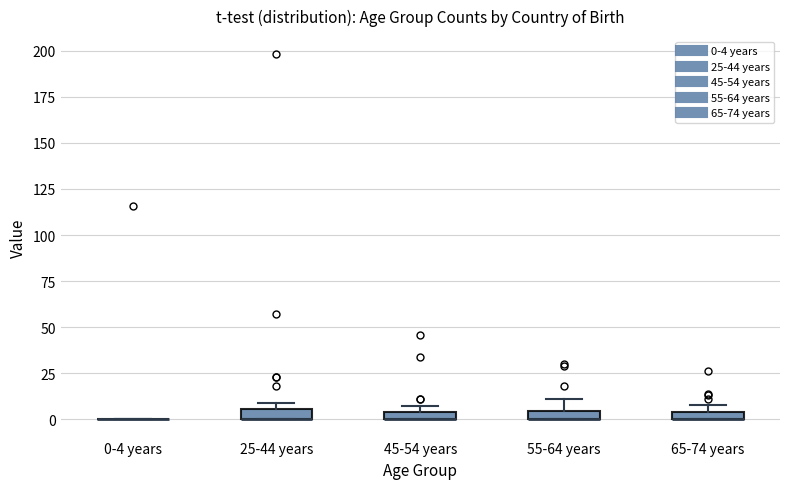

Where is the upper edge of the box for 45-54 years on the y-axis? The values are not printed on the chart, so give them approximately, as read against the axis.

5